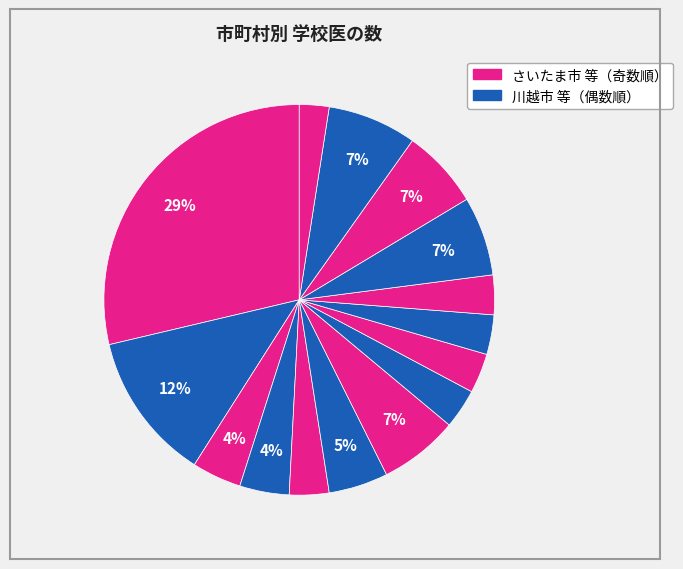

How many segments does this pie chart have?

15